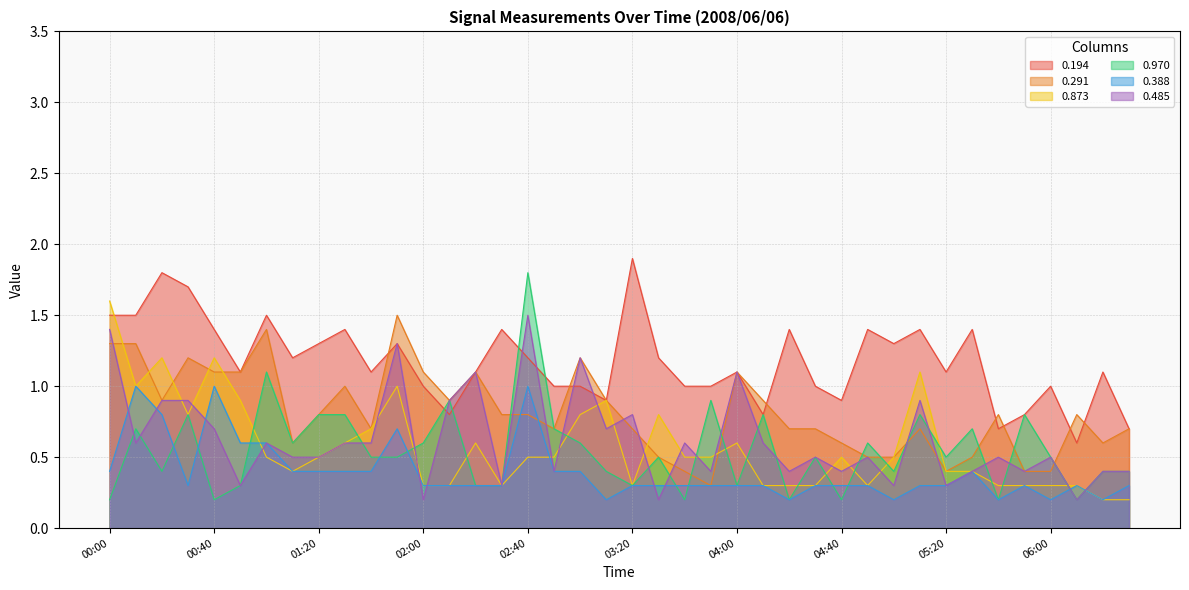

Reading left to right, what are all the values shown in this chart?

0.194: 00:00=1.5	00:10=1.5	00:20=1.8	00:30=1.7	00:40=1.4	00:50=1.1	01:00=1.5	01:10=1.2	01:20=1.3	01:30=1.4	01:40=1.1	01:50=1.3	02:00=1.0	02:10=0.8	02:20=1.1	02:30=1.4	02:40=1.2	02:50=1.0	03:00=1.0	03:10=0.9	03:20=1.9	03:30=1.2	03:40=1.0	03:50=1.0	04:00=1.1	04:10=0.8	04:20=1.4	04:30=1.0	04:40=0.9	04:50=1.4	05:00=1.3	05:10=1.4	05:20=1.1	05:30=1.4	05:40=0.7	05:50=0.8	06:00=1.0	06:10=0.6	06:20=1.1	06:30=0.7
0.291: 00:00=1.3	00:10=1.3	00:20=0.9	00:30=1.2	00:40=1.1	00:50=1.1	01:00=1.4	01:10=0.6	01:20=0.8	01:30=1.0	01:40=0.7	01:50=1.5	02:00=1.1	02:10=0.9	02:20=1.1	02:30=0.8	02:40=0.8	02:50=0.7	03:00=1.2	03:10=0.9	03:20=0.7	03:30=0.5	03:40=0.4	03:50=0.3	04:00=1.1	04:10=0.9	04:20=0.7	04:30=0.7	04:40=0.6	04:50=0.5	05:00=0.5	05:10=0.7	05:20=0.4	05:30=0.5	05:40=0.8	05:50=0.4	06:00=0.4	06:10=0.8	06:20=0.6	06:30=0.7
0.873: 00:00=1.6	00:10=1.0	00:20=1.2	00:30=0.8	00:40=1.2	00:50=0.9	01:00=0.5	01:10=0.4	01:20=0.5	01:30=0.6	01:40=0.7	01:50=1.0	02:00=0.3	02:10=0.3	02:20=0.6	02:30=0.3	02:40=0.5	02:50=0.5	03:00=0.8	03:10=0.9	03:20=0.3	03:30=0.8	03:40=0.5	03:50=0.5	04:00=0.6	04:10=0.3	04:20=0.3	04:30=0.3	04:40=0.5	04:50=0.3	05:00=0.5	05:10=1.1	05:20=0.4	05:30=0.4	05:40=0.3	05:50=0.3	06:00=0.3	06:10=0.3	06:20=0.2	06:30=0.2
0.970: 00:00=0.2	00:10=0.7	00:20=0.4	00:30=0.8	00:40=0.2	00:50=0.3	01:00=1.1	01:10=0.6	01:20=0.8	01:30=0.8	01:40=0.5	01:50=0.5	02:00=0.6	02:10=0.9	02:20=0.3	02:30=0.3	02:40=1.8	02:50=0.7	03:00=0.6	03:10=0.4	03:20=0.3	03:30=0.5	03:40=0.2	03:50=0.9	04:00=0.3	04:10=0.8	04:20=0.2	04:30=0.5	04:40=0.2	04:50=0.6	05:00=0.4	05:10=0.8	05:20=0.5	05:30=0.7	05:40=0.2	05:50=0.8	06:00=0.5	06:10=0.2	06:20=0.4	06:30=0.4
0.388: 00:00=0.4	00:10=1.0	00:20=0.8	00:30=0.3	00:40=1.0	00:50=0.6	01:00=0.6	01:10=0.4	01:20=0.4	01:30=0.4	01:40=0.4	01:50=0.7	02:00=0.3	02:10=0.3	02:20=0.3	02:30=0.3	02:40=1.0	02:50=0.4	03:00=0.4	03:10=0.2	03:20=0.3	03:30=0.3	03:40=0.3	03:50=0.3	04:00=0.3	04:10=0.3	04:20=0.2	04:30=0.3	04:40=0.3	04:50=0.3	05:00=0.2	05:10=0.3	05:20=0.3	05:30=0.4	05:40=0.2	05:50=0.3	06:00=0.2	06:10=0.3	06:20=0.2	06:30=0.3
0.485: 00:00=1.4	00:10=0.6	00:20=0.9	00:30=0.9	00:40=0.7	00:50=0.3	01:00=0.6	01:10=0.5	01:20=0.5	01:30=0.6	01:40=0.6	01:50=1.3	02:00=0.2	02:10=0.9	02:20=1.1	02:30=0.3	02:40=1.5	02:50=0.4	03:00=1.2	03:10=0.7	03:20=0.8	03:30=0.2	03:40=0.6	03:50=0.4	04:00=1.1	04:10=0.6	04:20=0.4	04:30=0.5	04:40=0.4	04:50=0.5	05:00=0.3	05:10=0.9	05:20=0.3	05:30=0.4	05:40=0.5	05:50=0.4	06:00=0.5	06:10=0.2	06:20=0.4	06:30=0.4